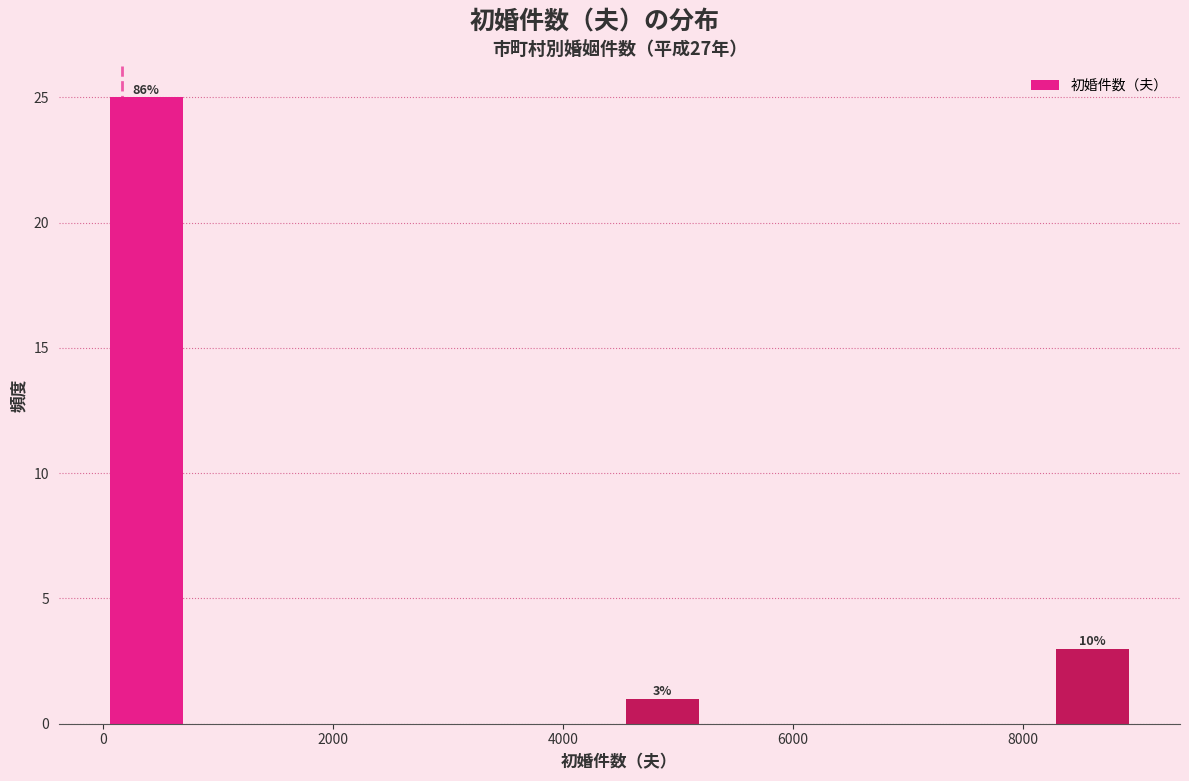

Around what value on the x-axis is the tallest bar? Give the approximate position of its centre, as read against the axis.

400